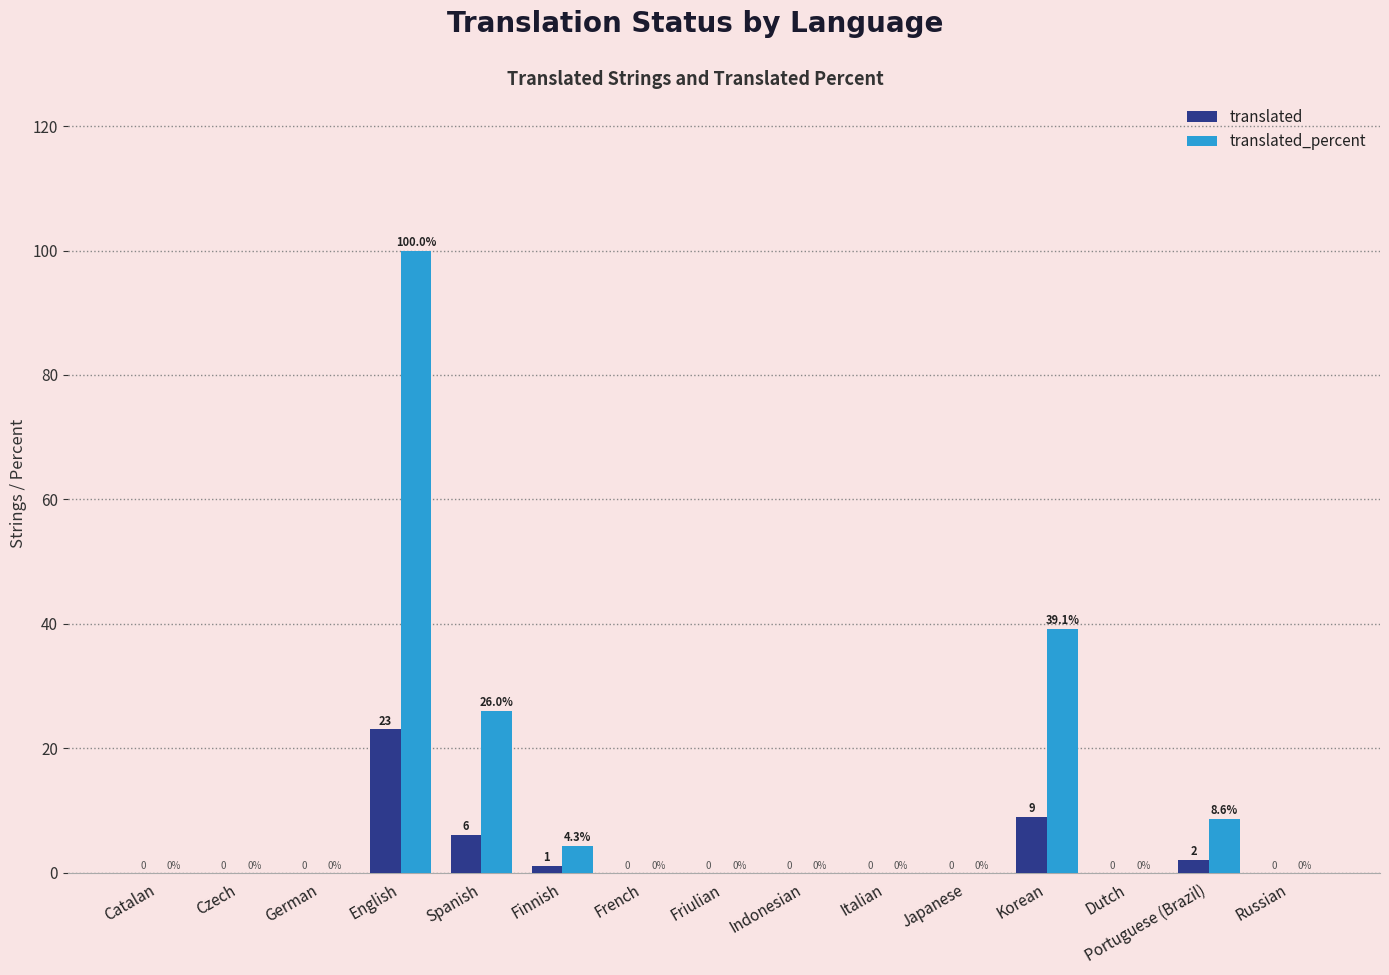

Which label corresponds to the largest value in the chart?

English